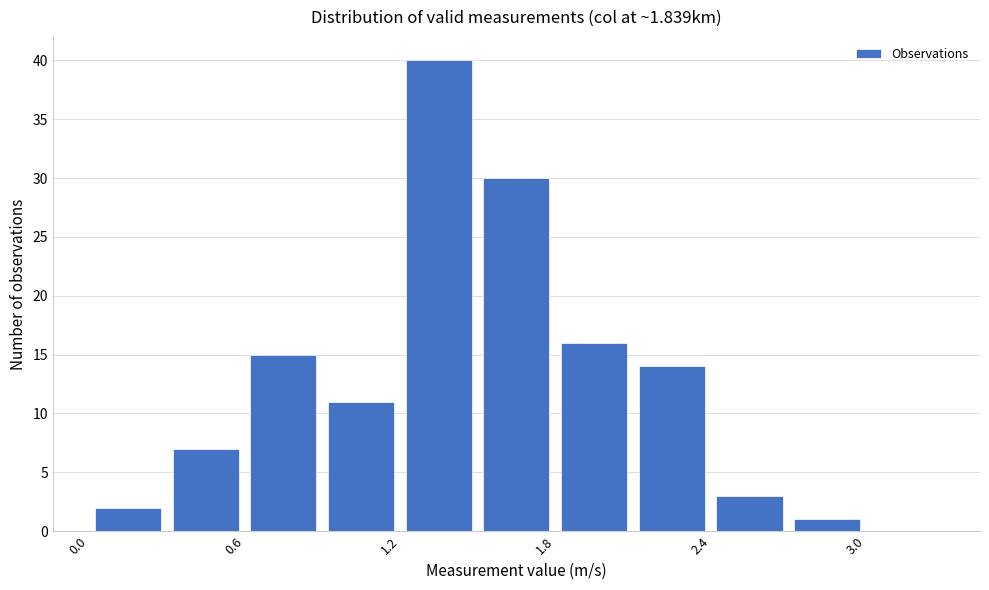

Read against the x-axis, roughly where is the centre of the tallest bar?

1.4